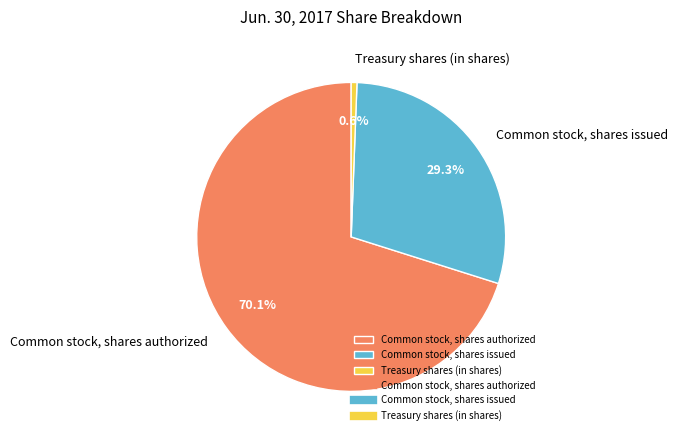

Which slice is the largest?

Common stock, shares authorized